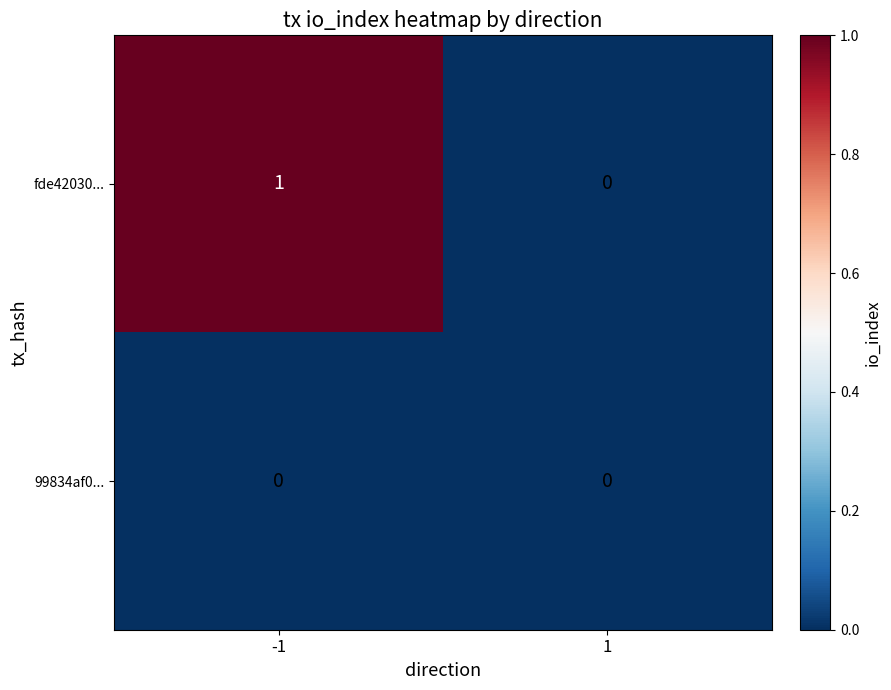

Reading right to left, list all the values displayed in this chart.

fde42030...: 0	1
99834af0...: 0	0